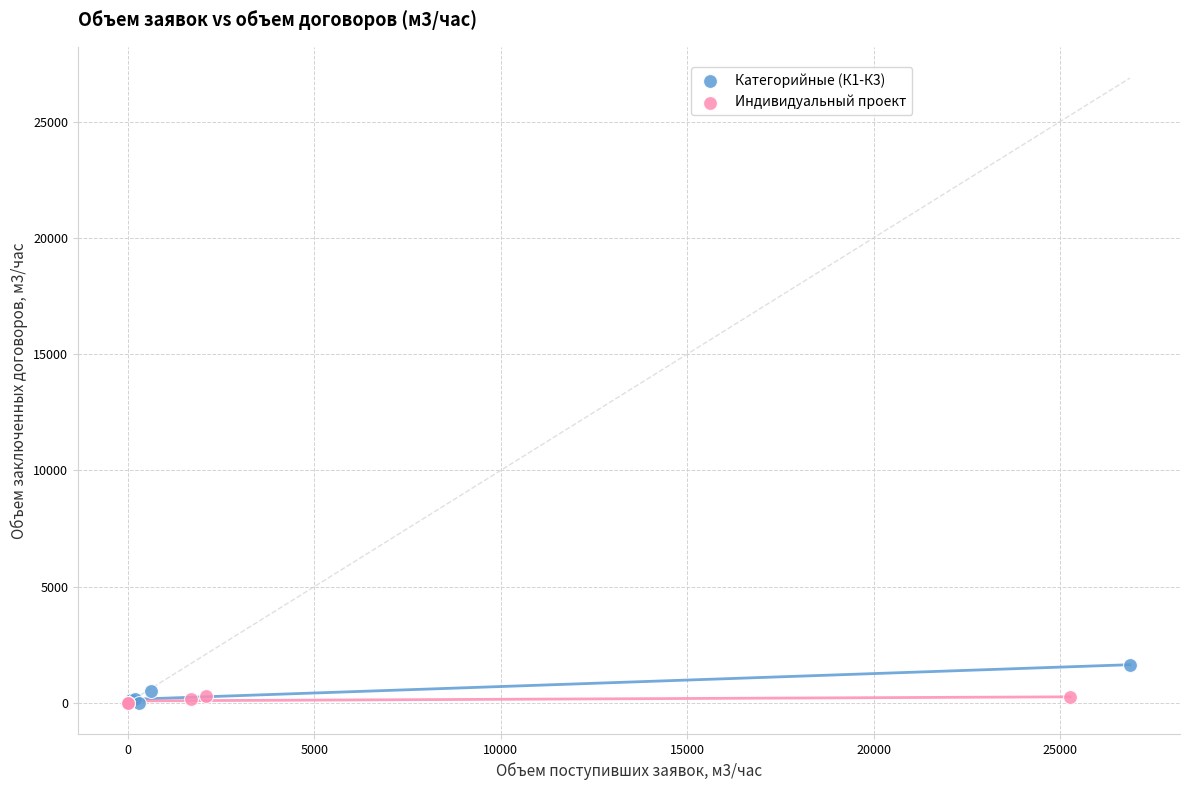

Which series contains the highest Y value?

Категорийные (К1-К3)